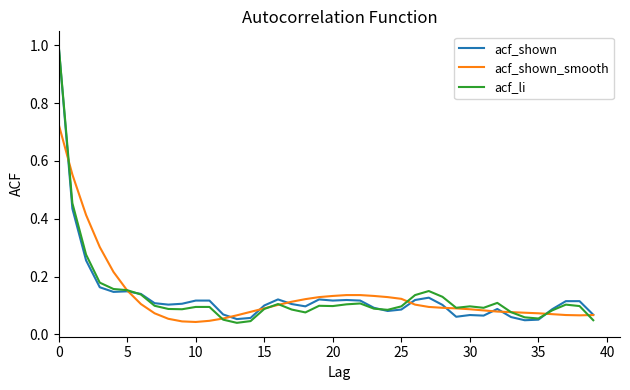

What are all the series names shown in the legend?

acf_shown, acf_shown_smooth, acf_li